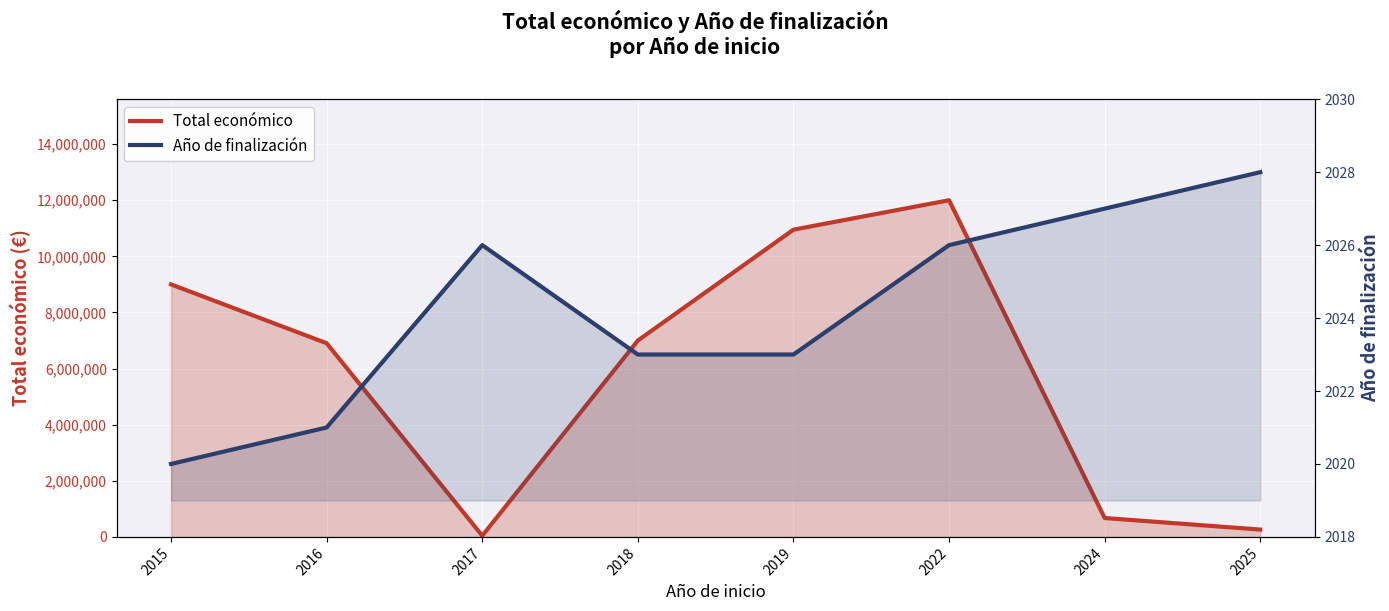

Where does the Año de finalización series first go above 2026?

2024